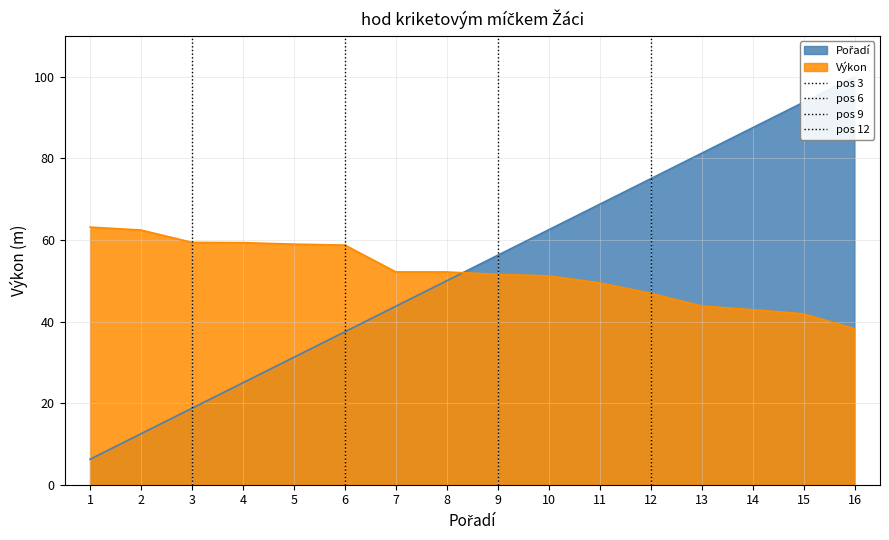

How many lines are shown in the chart?

2